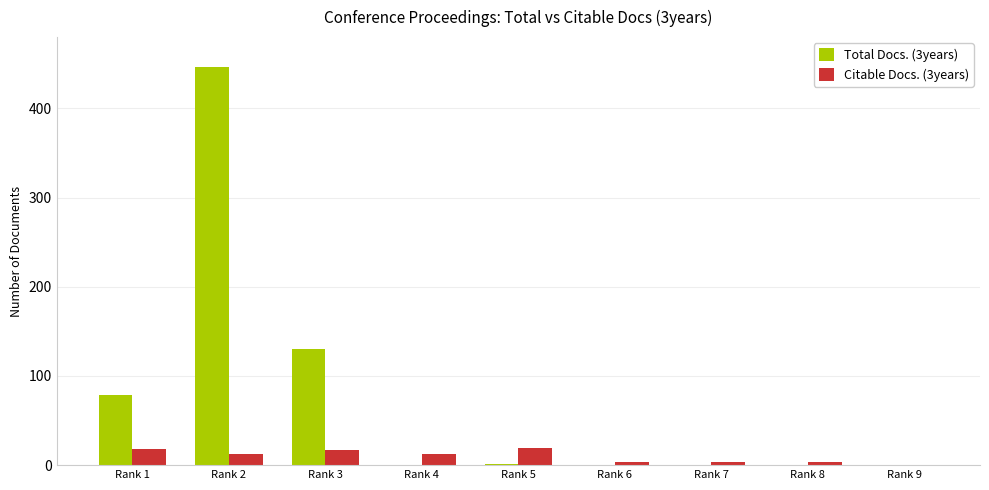

Which category has the highest value in the Total Docs. (3years) series?

Rank 2